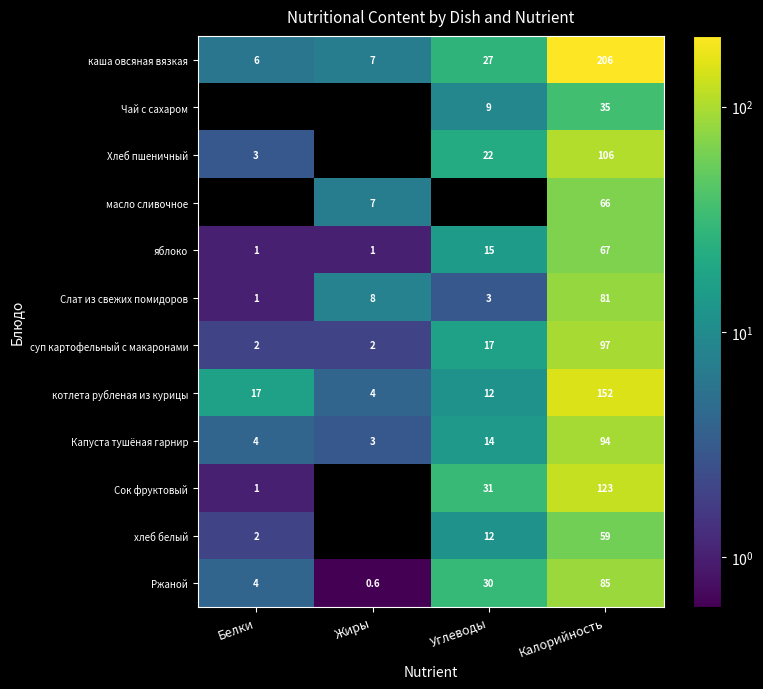

What is the maximum value shown in the chart?

206.0